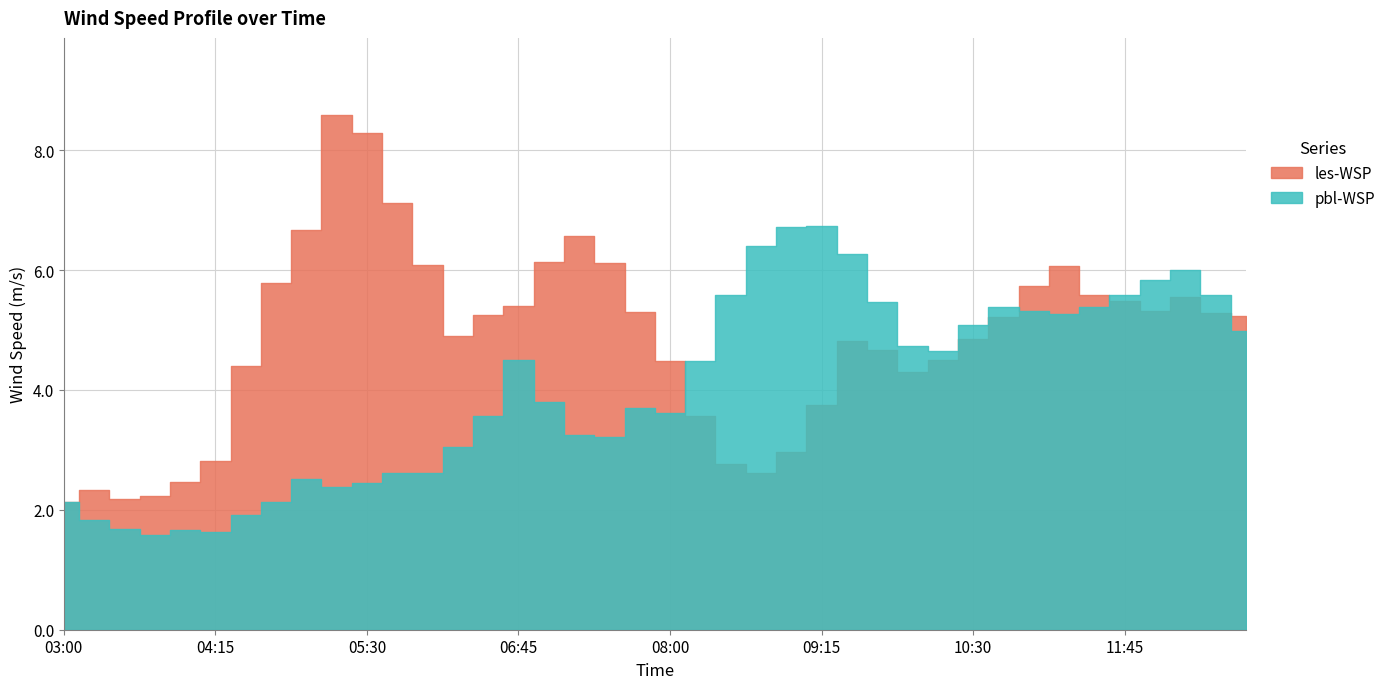

Reading left to right, list all the values displayed in this chart.

les-WSP: 2.1	2.3	2.2	2.2	2.5	2.8	4.4	5.8	6.7	8.6	8.3	7.1	6.1	4.9	5.3	5.4	6.1	6.6	6.1	5.3	4.5	3.6	2.8	2.6	3.0	3.8	4.8	4.7	4.3	4.5	4.8	5.2	5.7	6.1	5.6	5.5	5.3	5.5	5.3	5.2
pbl-WSP: 2.1	1.8	1.7	1.6	1.7	1.6	1.9	2.1	2.5	2.4	2.4	2.6	2.6	3.0	3.6	4.5	3.8	3.3	3.2	3.7	3.6	4.5	5.6	6.4	6.7	6.7	6.3	5.5	4.7	4.6	5.1	5.4	5.3	5.3	5.4	5.6	5.8	6.0	5.6	5.0